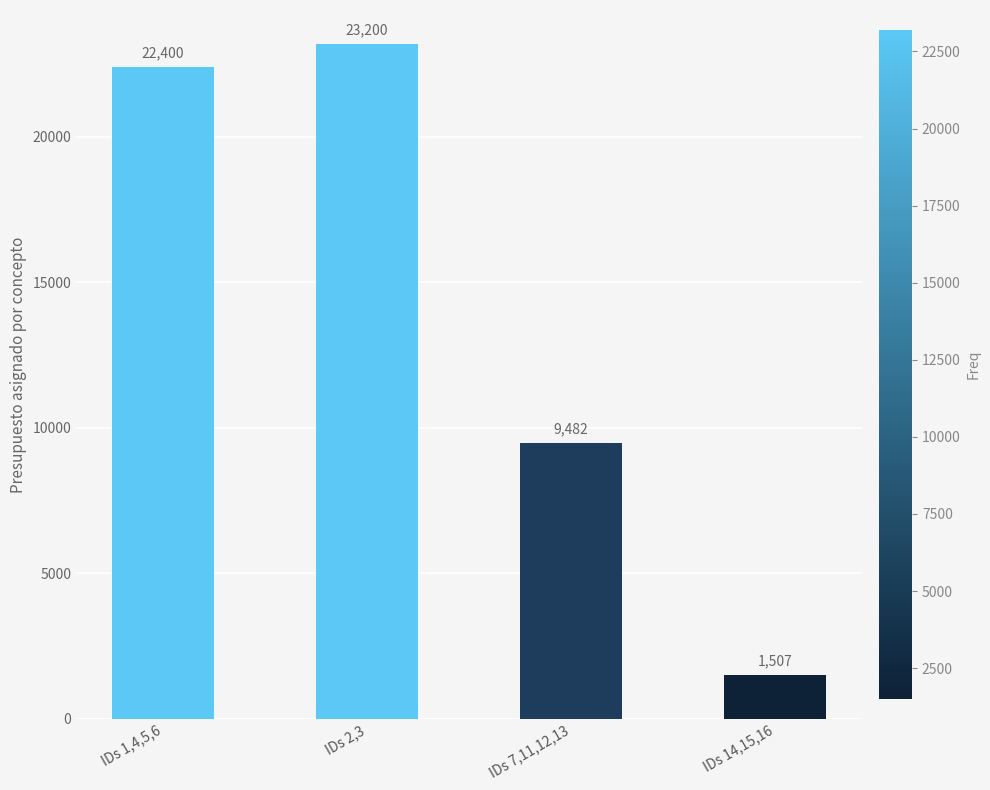

List the labels in order of value, largest first.

IDs 2,3, IDs 1,4,5,6, IDs 7,11,12,13, IDs 14,15,16